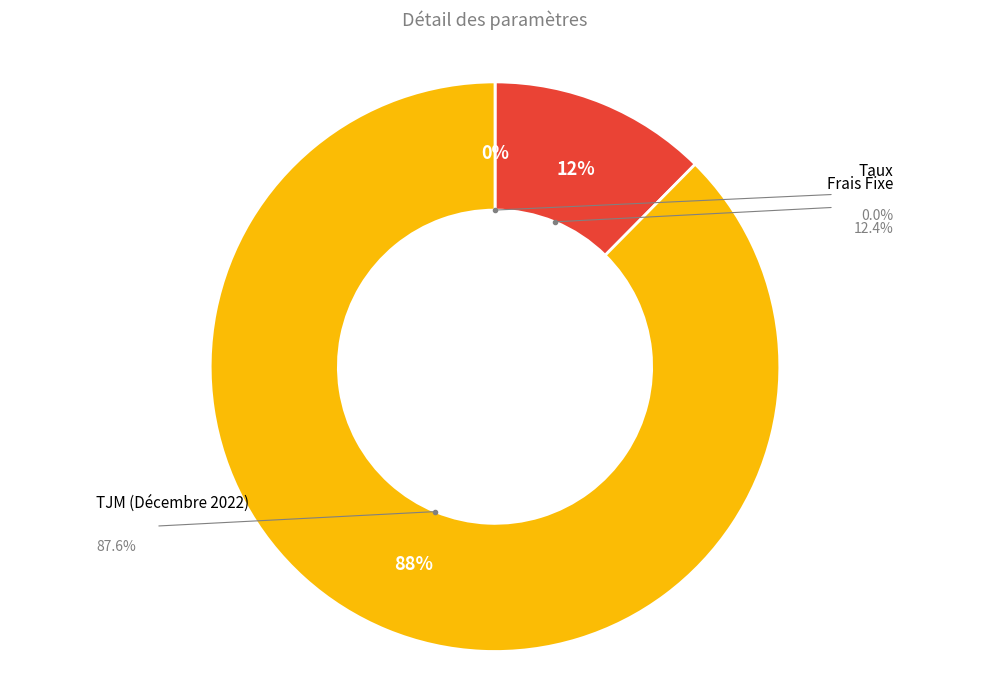

To the nearest percent, what is the average slice percentage?

33%